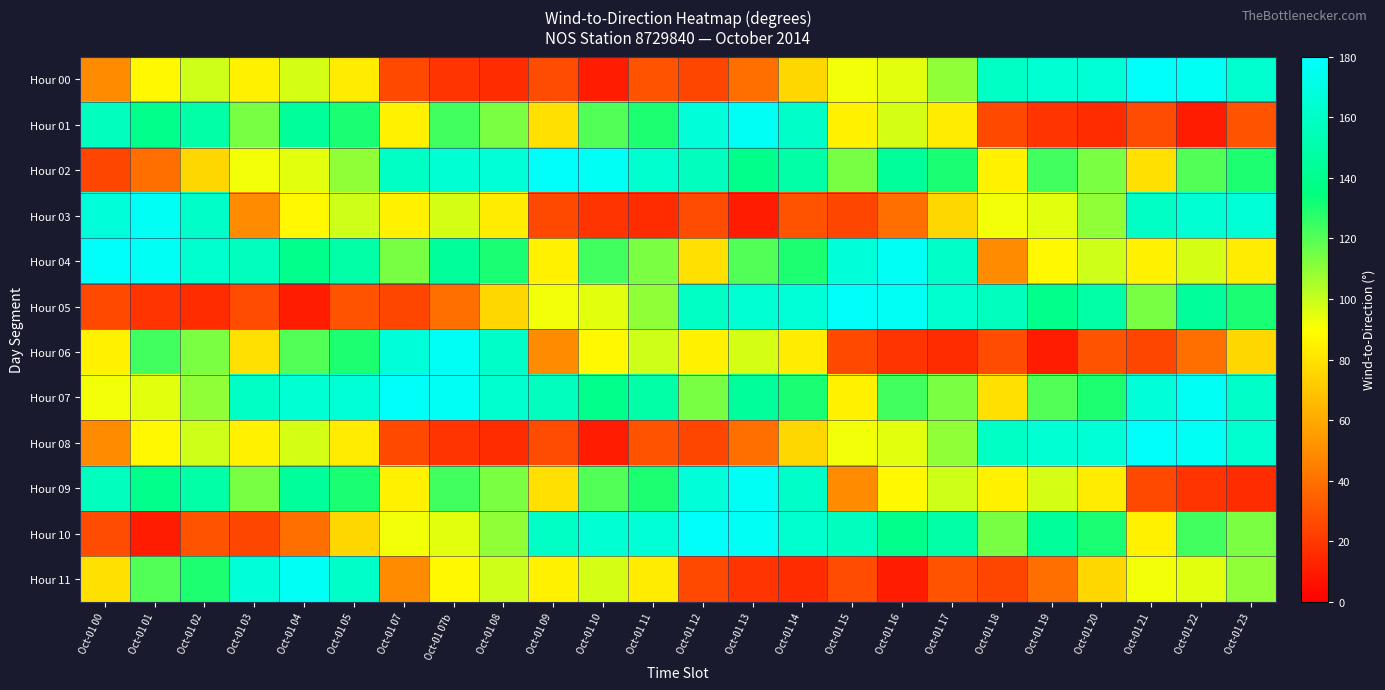

What is the spread (max minus min) of values at Oct-01 19?

153.8